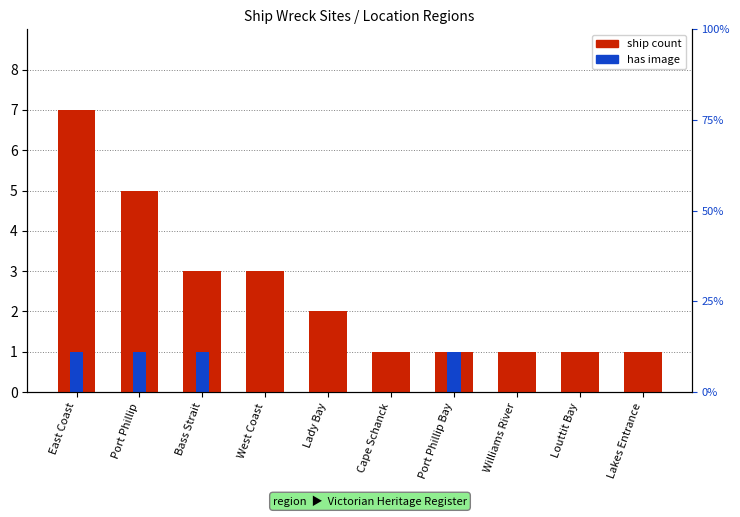

At which label is ship count closest to 4?

Port Phillip